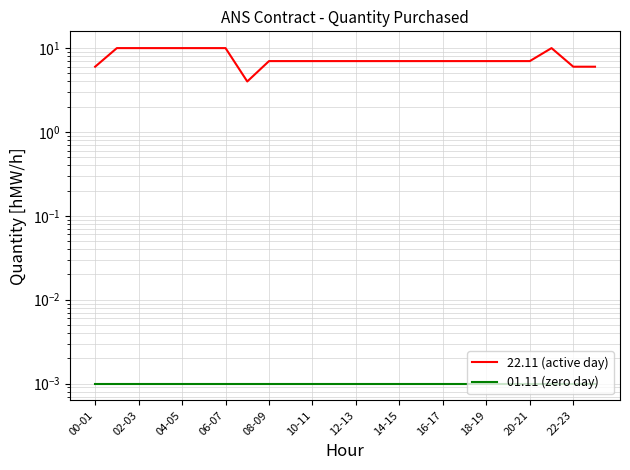

Where is 22.11 (active day) nearest to the value 7?

08-09